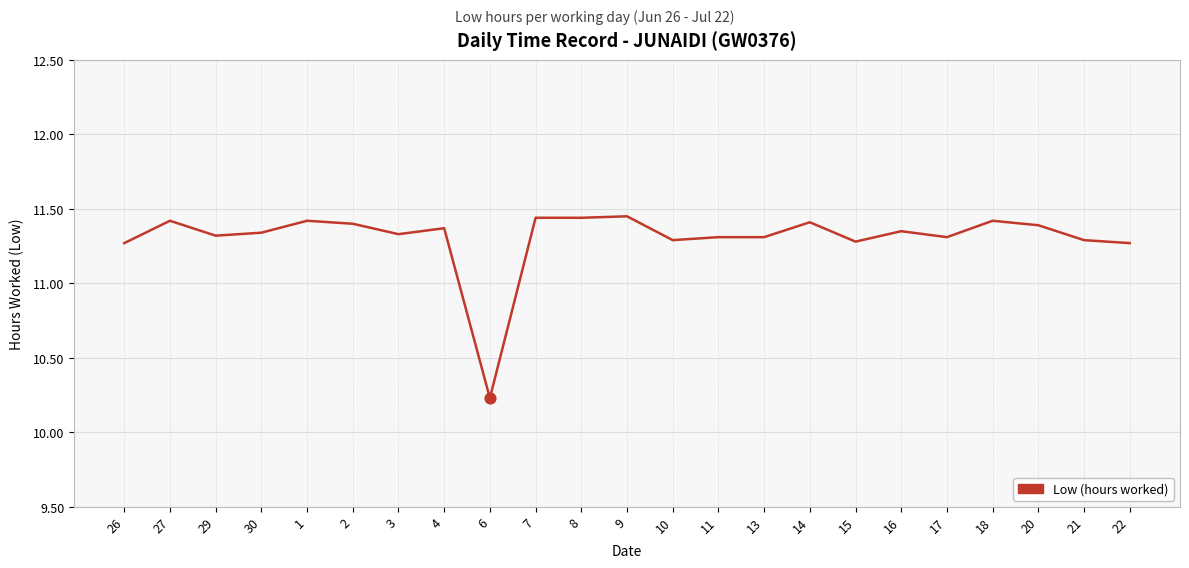

Approximately how many times larger is the value at 6 compared to 3?

0.9